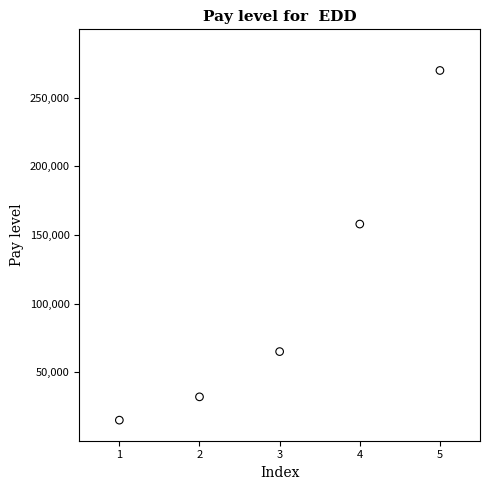

What is the average X value?

3